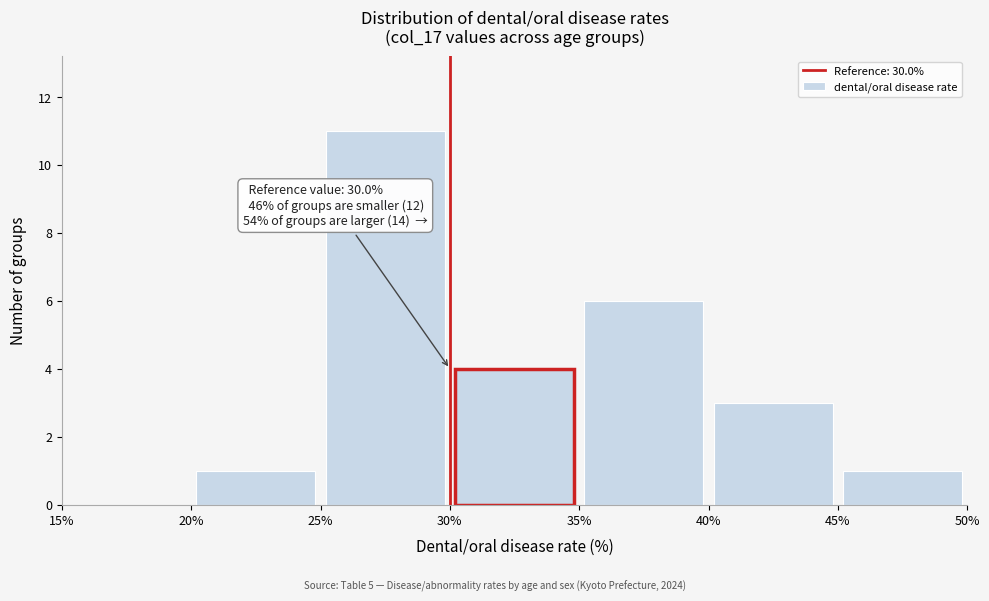

Which range on the x-axis has the tallest bar?

25% to 30%